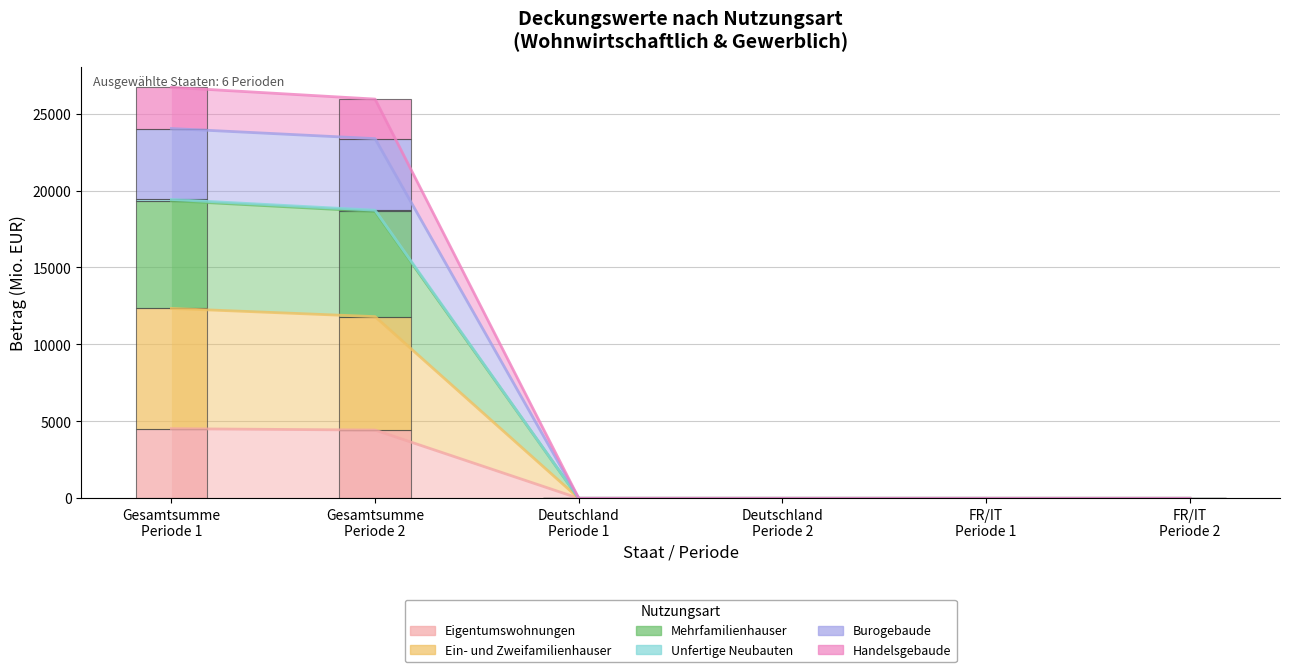

Reading left to right, what are all the values shown in this chart?

Eigentumswohnungen: 4523.6	4434.4	0.0	0.0	0.0	0.0
Ein- und Zweifamilienhauser: 7816.6	7372.3	0.3	0.5	0.3	0.3
Mehrfamilienhauser: 7001.5	6833.3	0.0	0.0	0.0	0.0
Unfertige Neubauten: 79.1	82.1	0.0	0.0	0.0	0.0
Burogebaude: 4610.8	4650.6	0.0	0.0	0.0	0.0
Handelsgebaude: 2676.6	2569.9	0.0	0.0	0.0	0.0